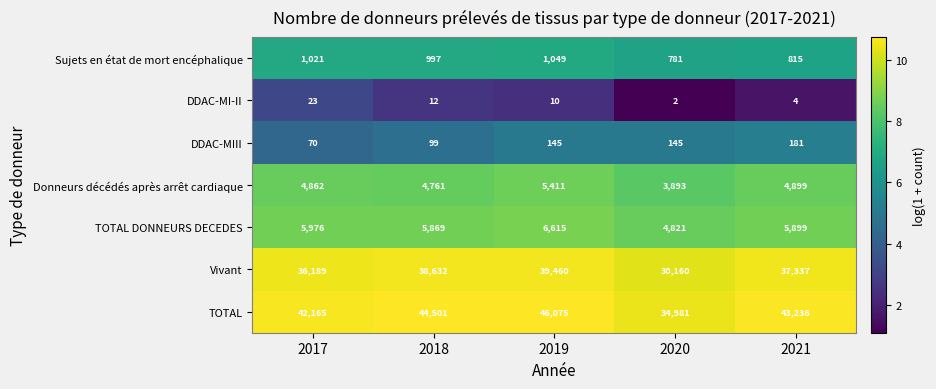

Which series changed the most between 2020 and 2021?

TOTAL